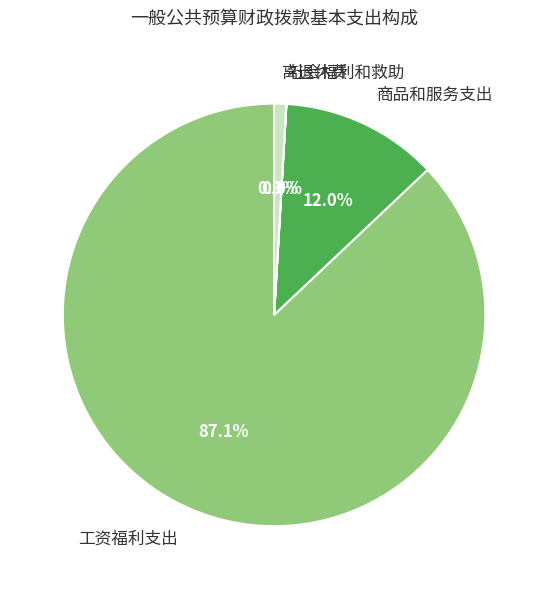

Is the sum of 离退休费 and 工资福利支出 greater than half?

Yes